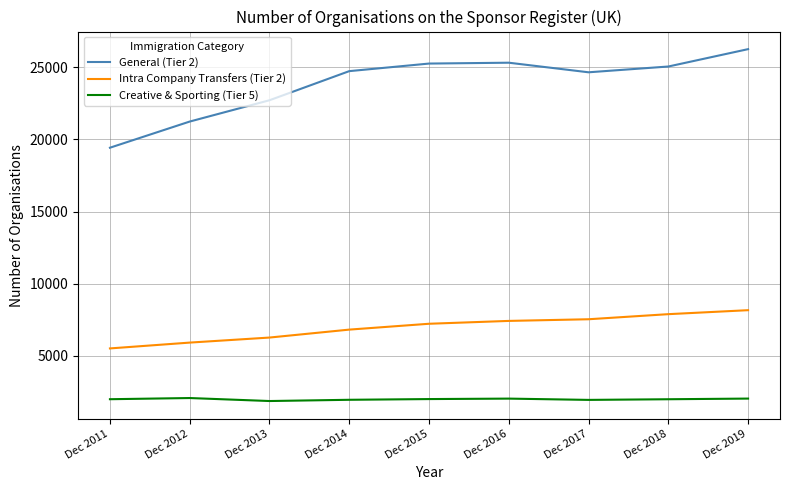

Rank the series at Dec 2017 from highest to lowest value.

General (Tier 2), Intra Company Transfers (Tier 2), Creative & Sporting (Tier 5)